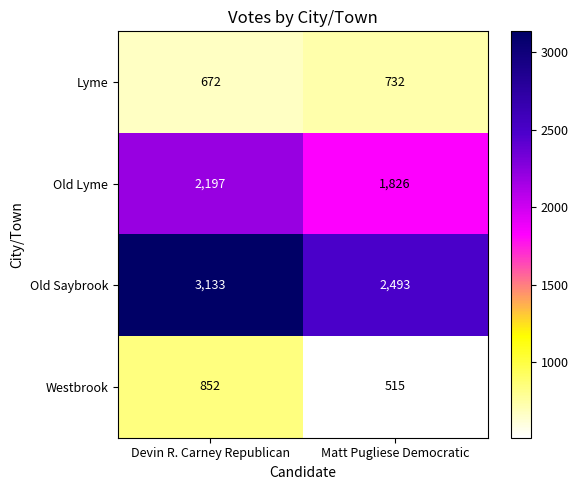

At Matt Pugliese Democratic, list the series in order from largest to smallest.

Old Saybrook, Old Lyme, Lyme, Westbrook